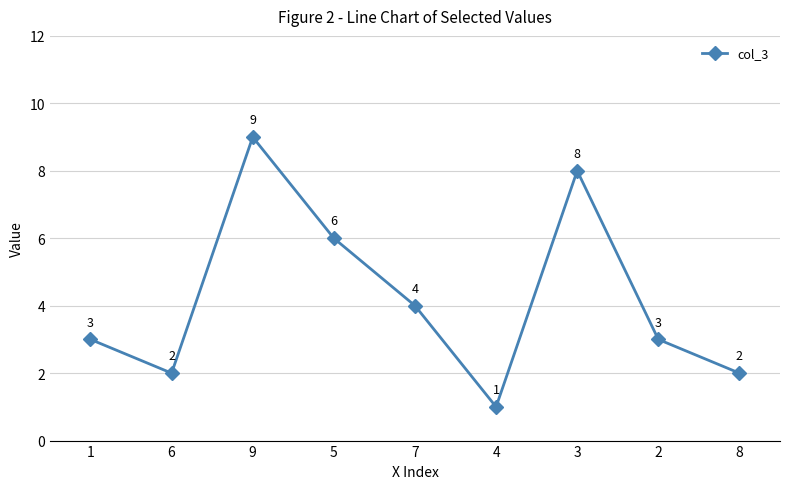

The value at 1 is 2. True or false?

False